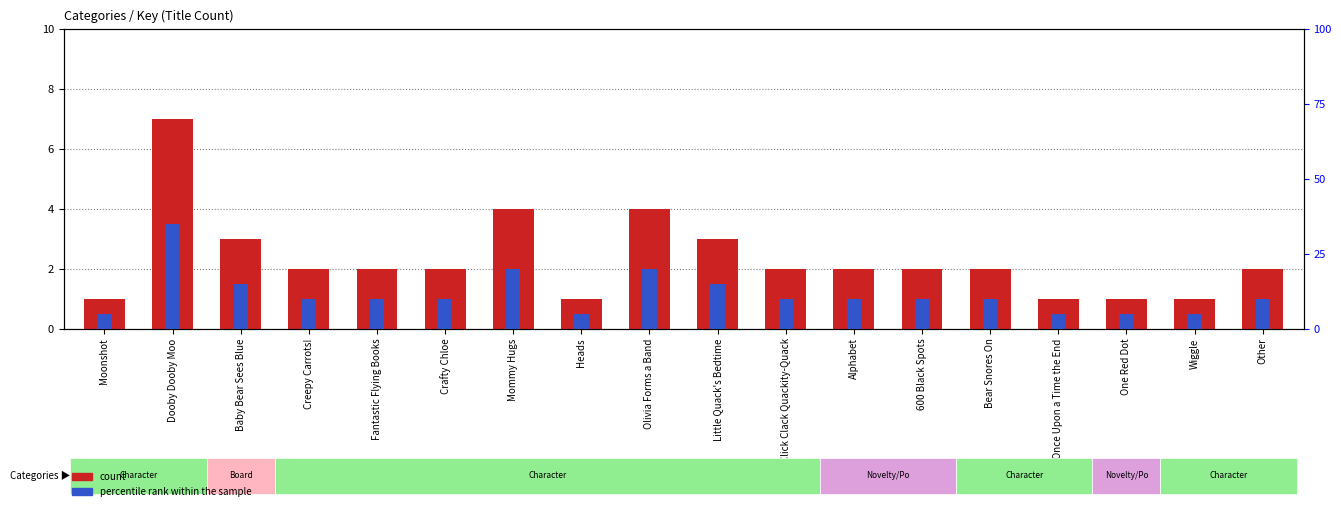

How many bars are there in each group?

2